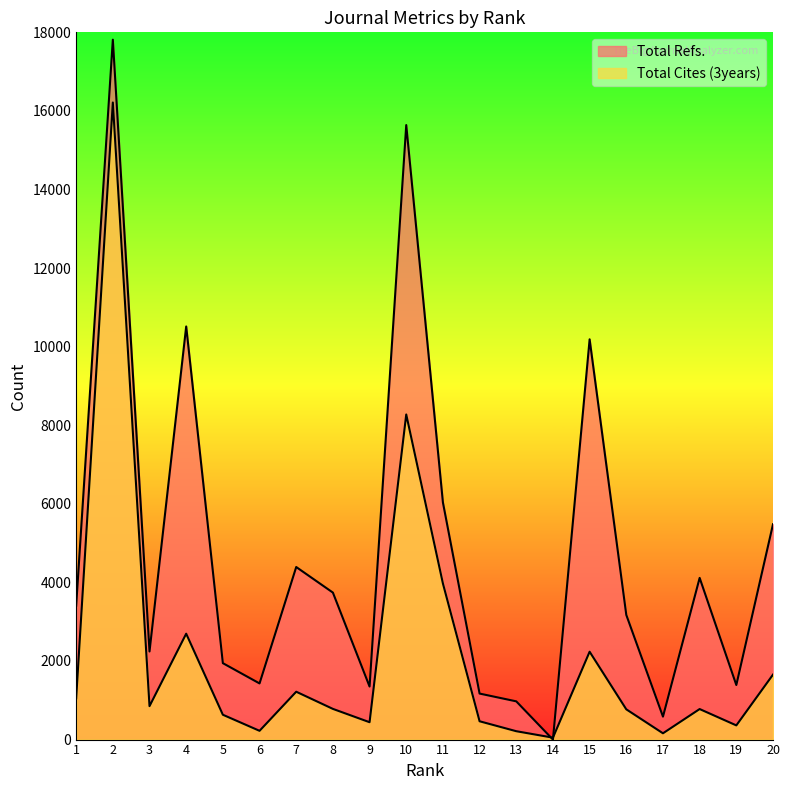

Count the number of data series in this chart.

2